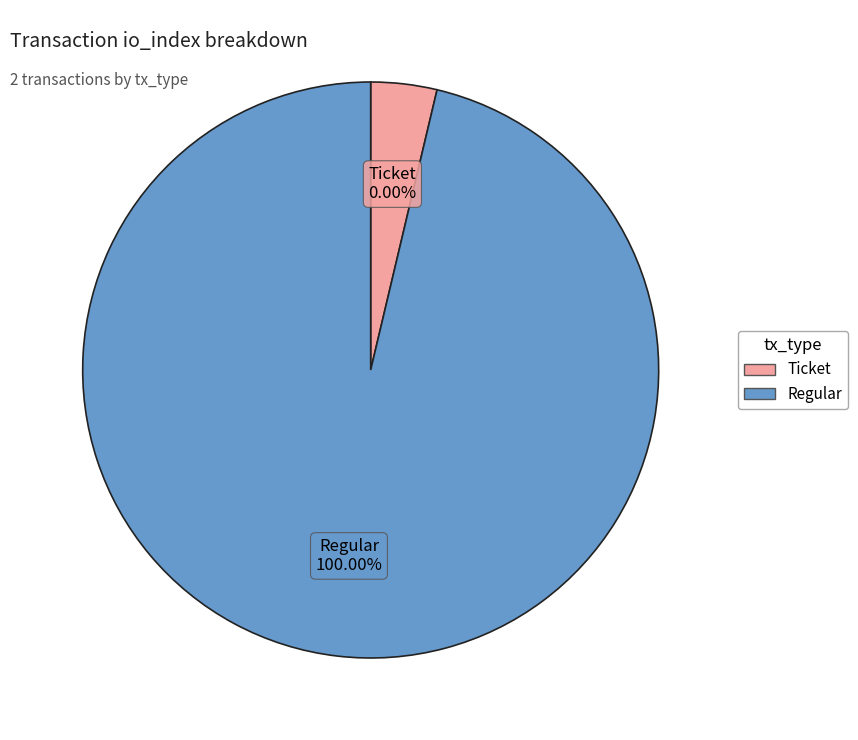

The Regular (io_index=13) slice represents 100% of the pie. True or false?

True